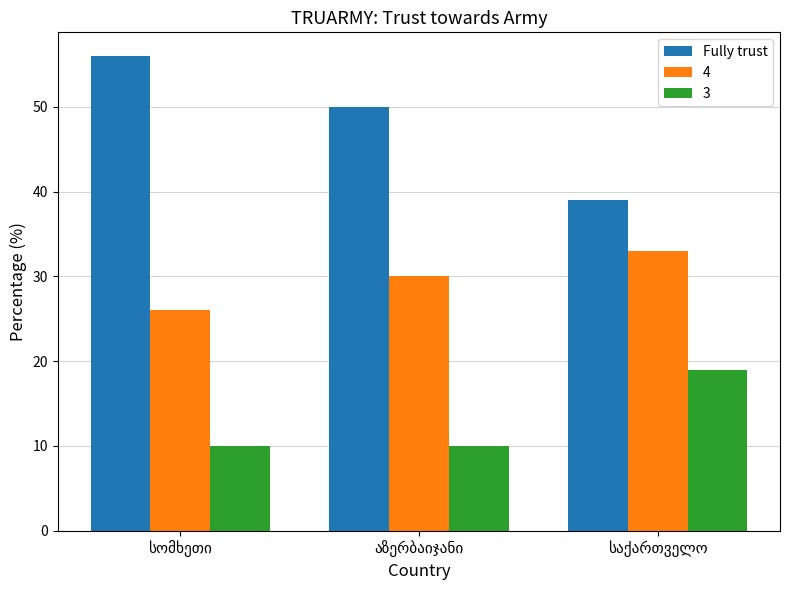

What is the sum of all 3 values?

39